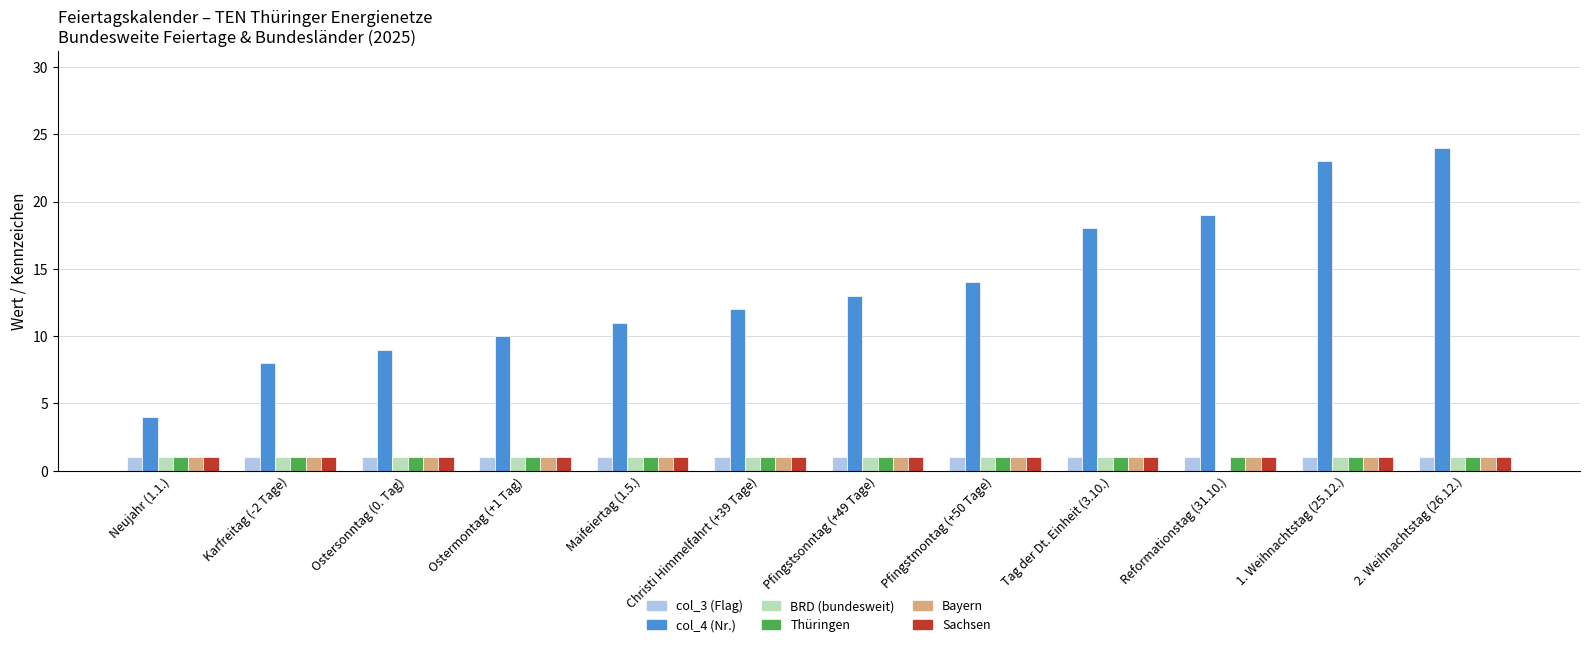

Are the bars grouped side by side (vs. stacked)?

Yes